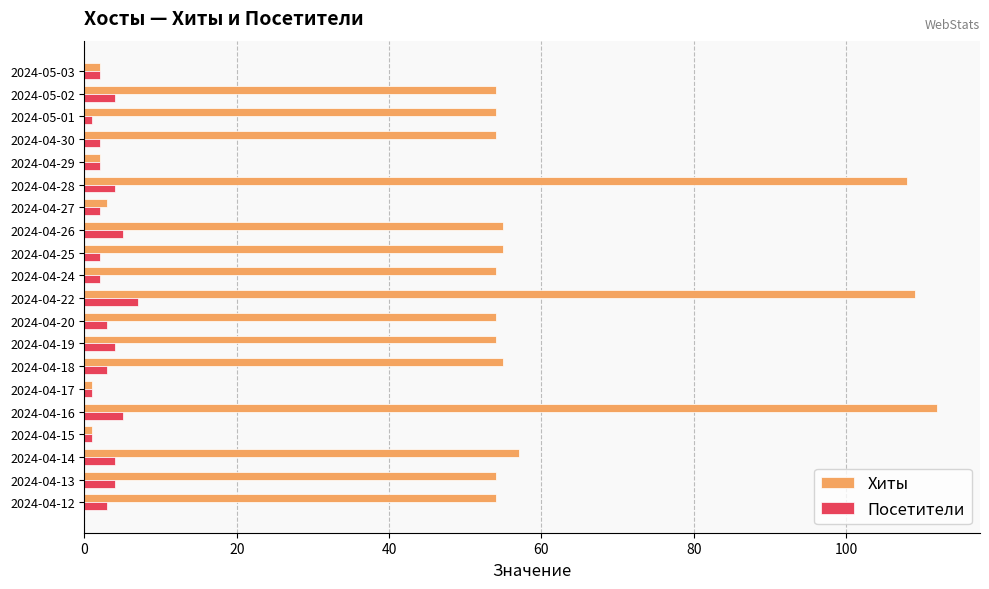

Which series has the largest range (max minus min)?

Хиты